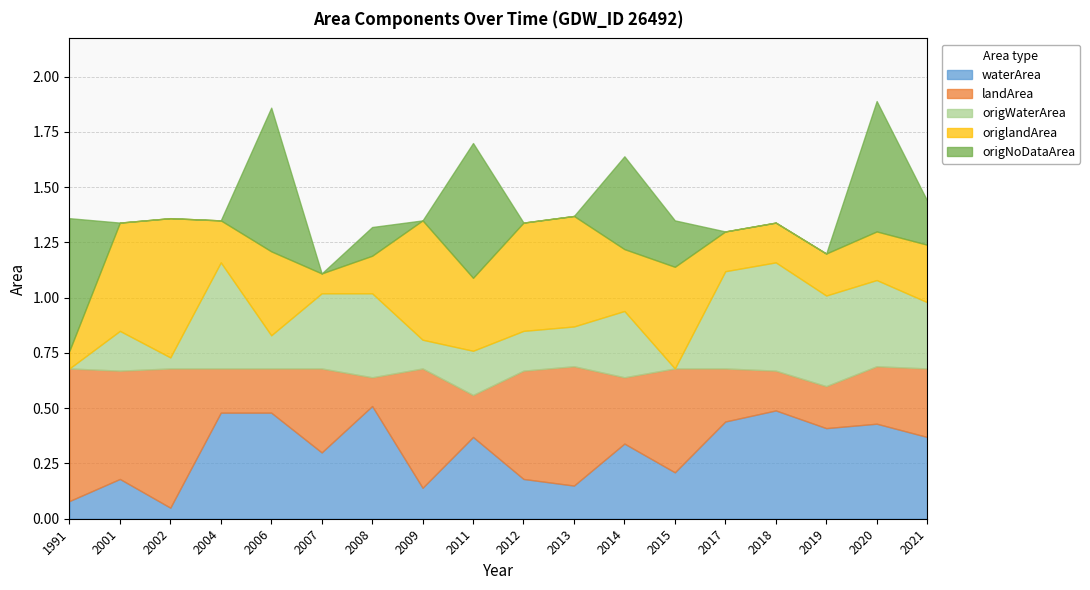

Read the waterArea value at 2017.

0.4